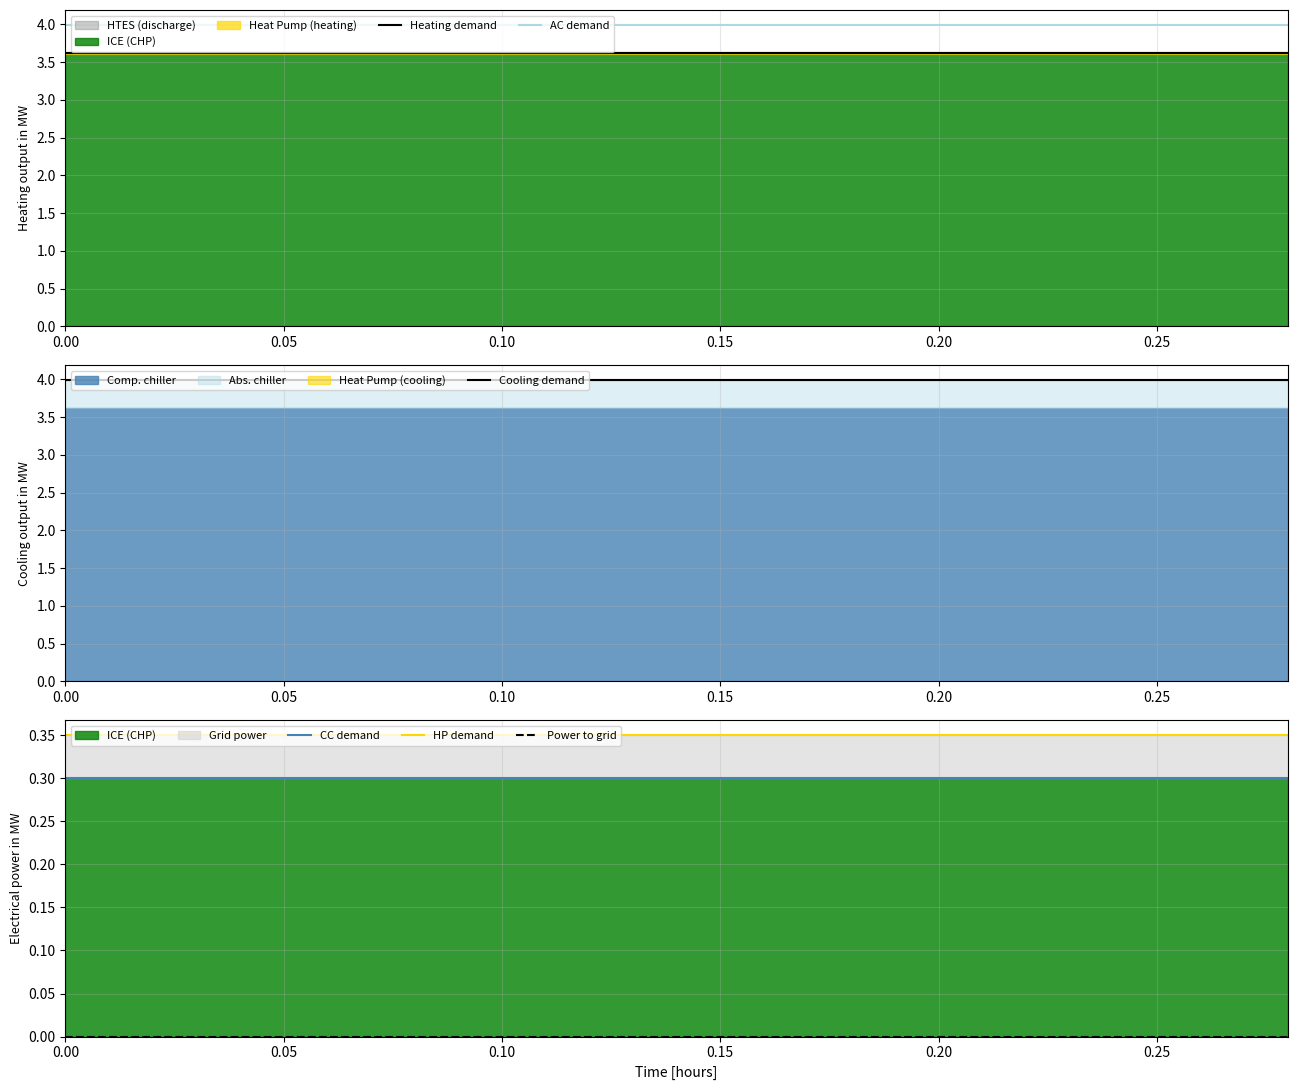

What is the minimum value for Heating demand?

3.6